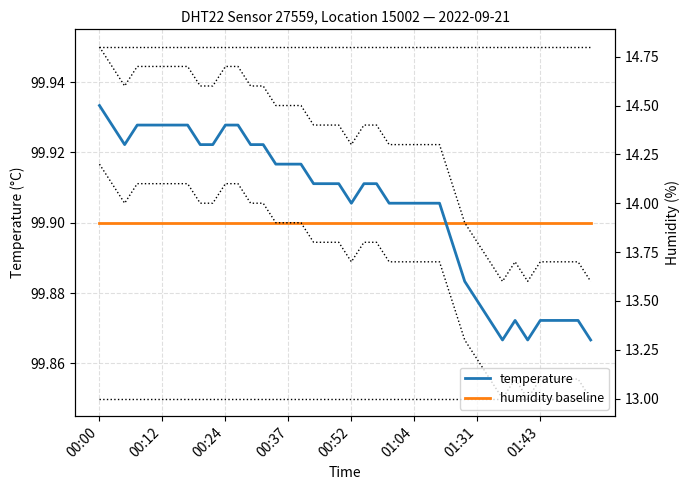

What is the value of the humidity baseline point at the 23rd from the left?

99.9